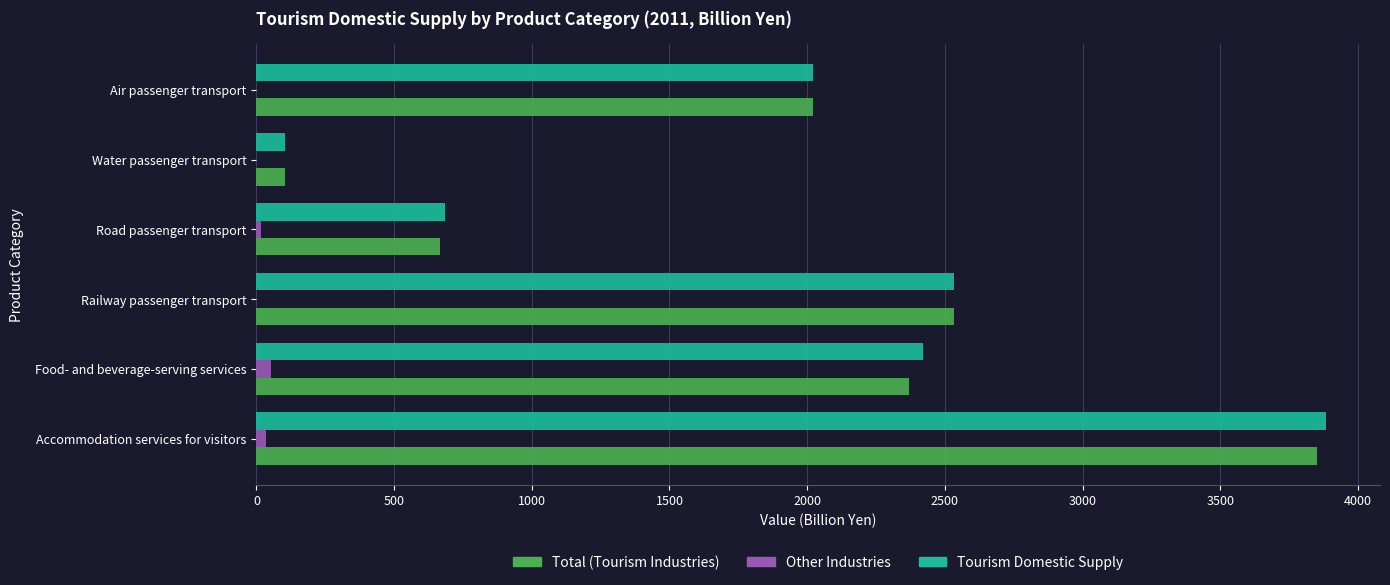

What is the sum of the Total (Tourism Industries) values at Air passenger transport and Water passenger transport?

2127